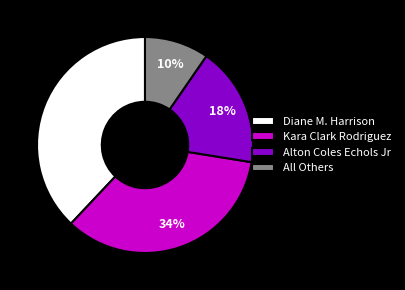

The All Others slice represents 10% of the pie. True or false?

True